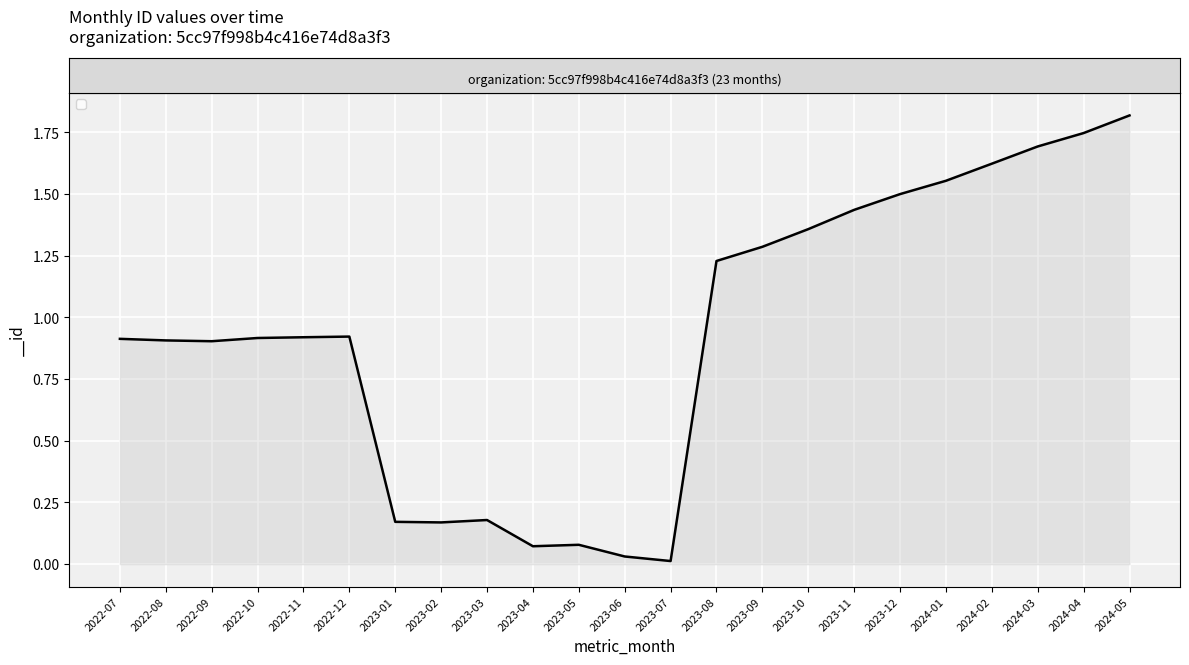

What is the difference between the values at 2023-05 and 2022-07?

834642